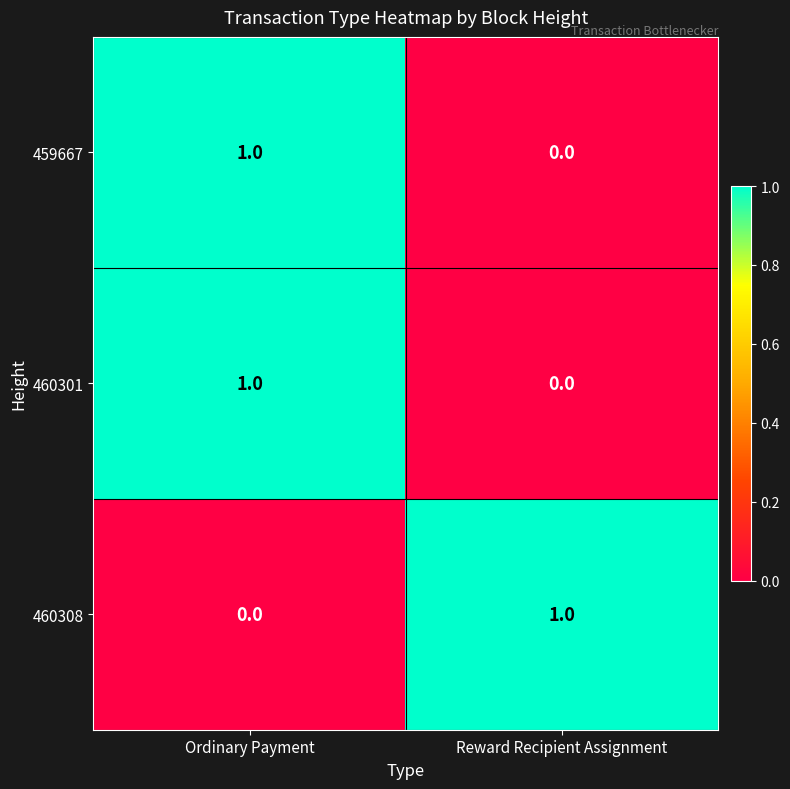

Reading left to right, list all the values displayed in this chart.

459667: Ordinary Payment=1	Reward Recipient Assignment=0
460301: Ordinary Payment=1	Reward Recipient Assignment=0
460308: Ordinary Payment=0	Reward Recipient Assignment=1